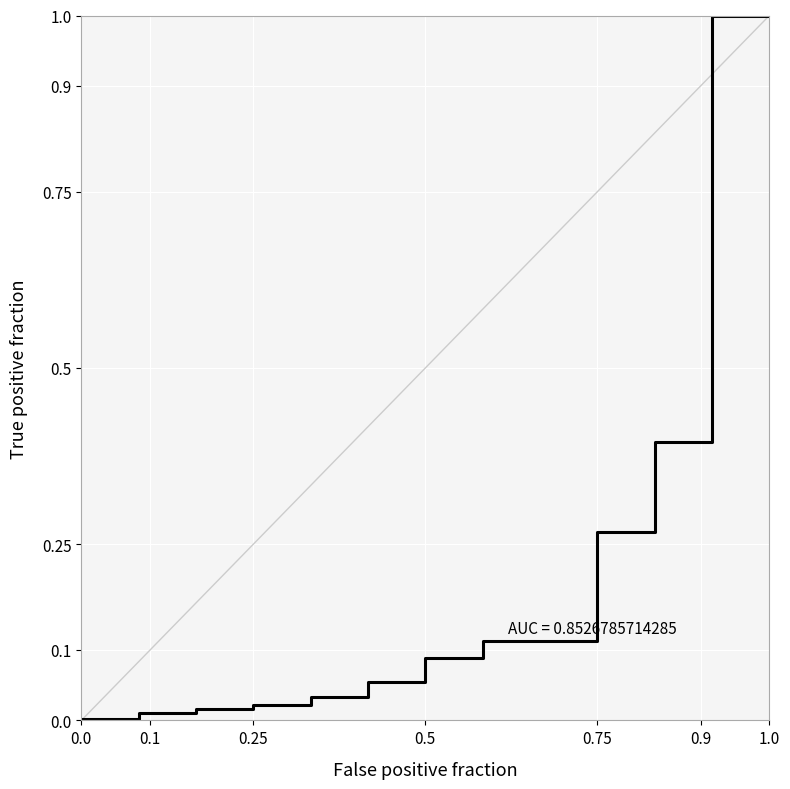

Is this an area chart (filled region under the line)?

No